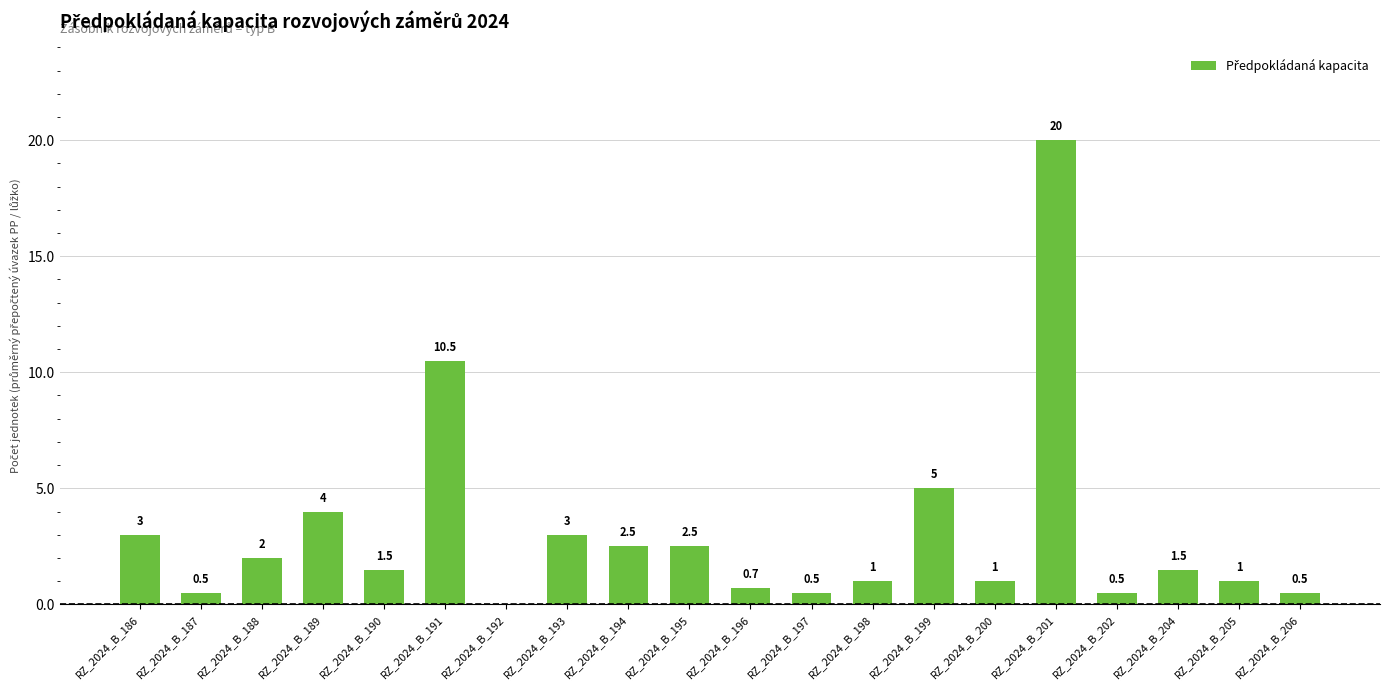

Between RZ_2024_B_195 and RZ_2024_B_193, which is larger?

RZ_2024_B_193